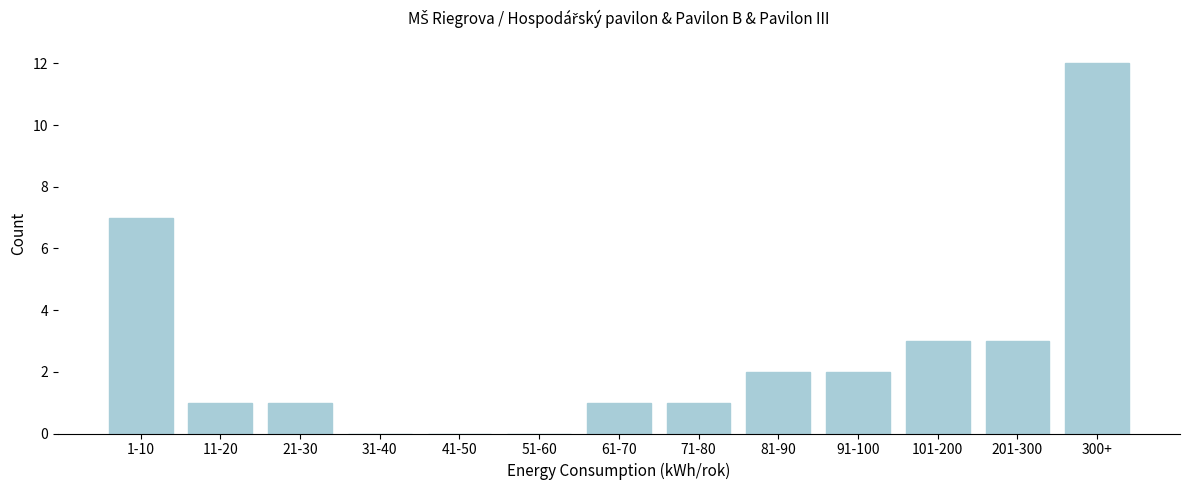

Reading left to right, transcribe all the data shown in this chart.

1-10=7	11-20=1	21-30=1	31-40=0	41-50=0	51-60=0	61-70=1	71-80=1	81-90=2	91-100=2	101-200=3	201-300=3	300+=12